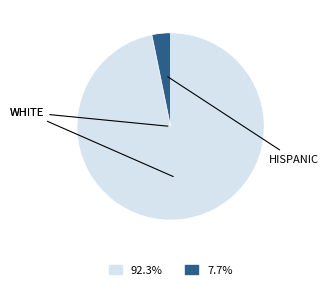

Is there a majority slice in this chart?

Yes